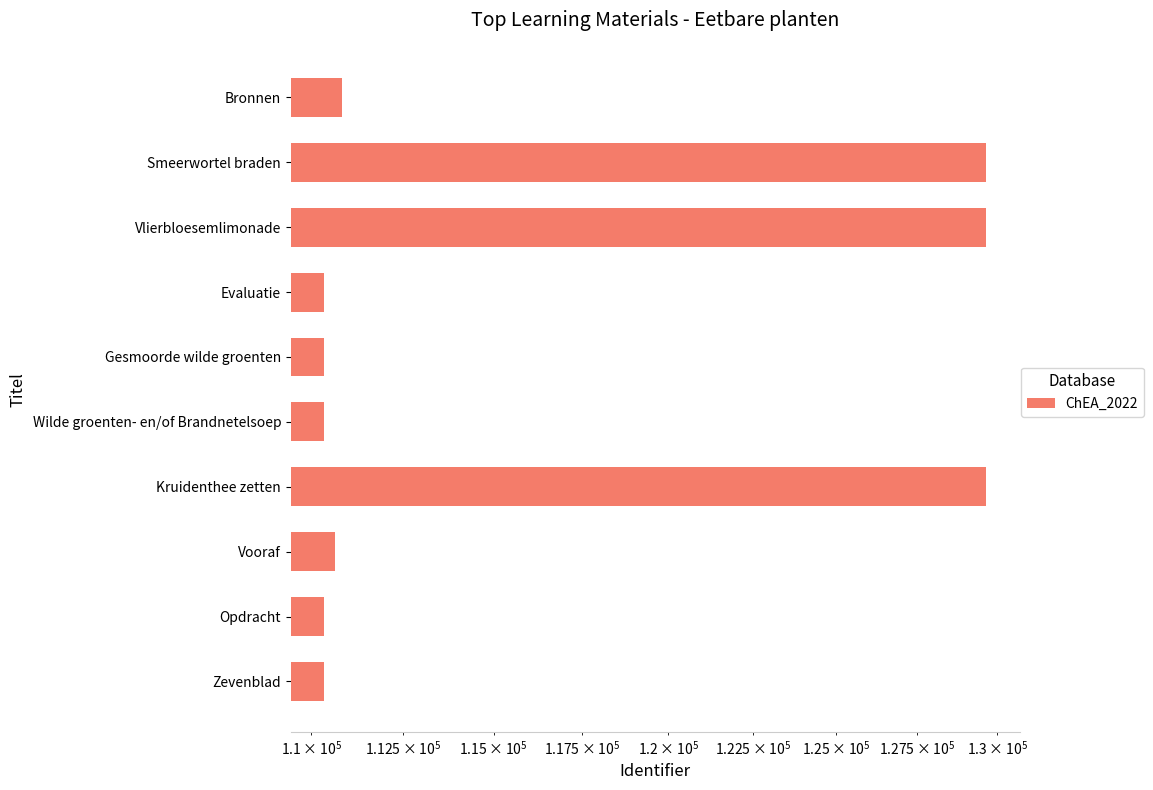

What is the greatest value displayed?

129665